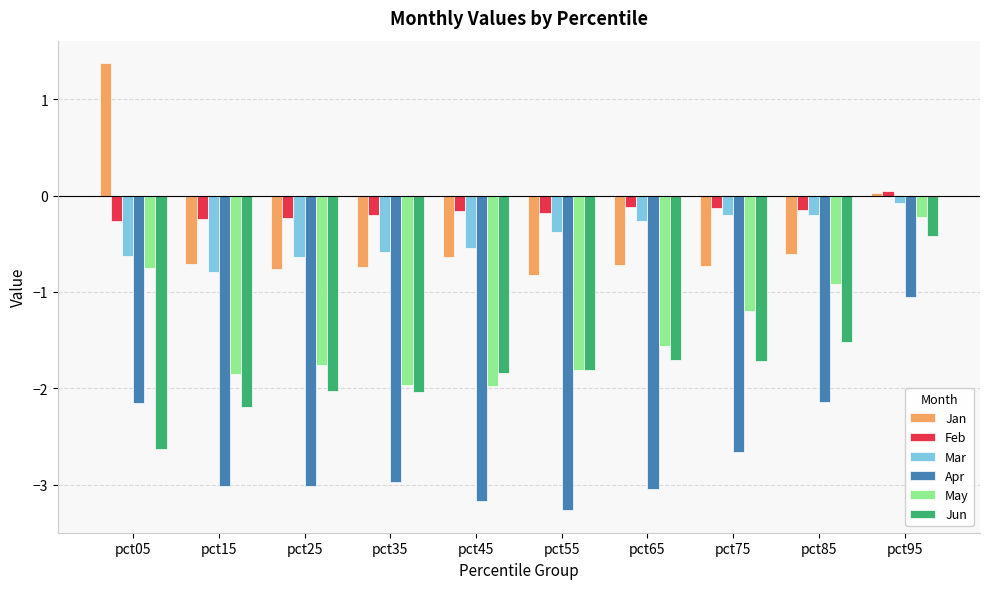

How many bars are there in each group?

6